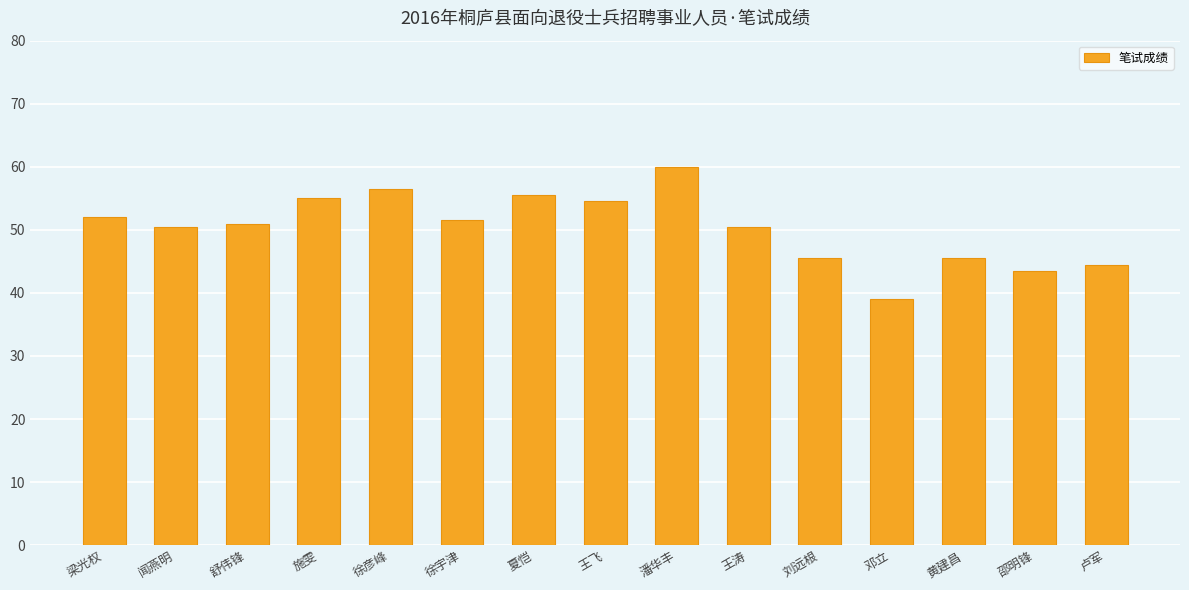

How many data points does each series have?

15